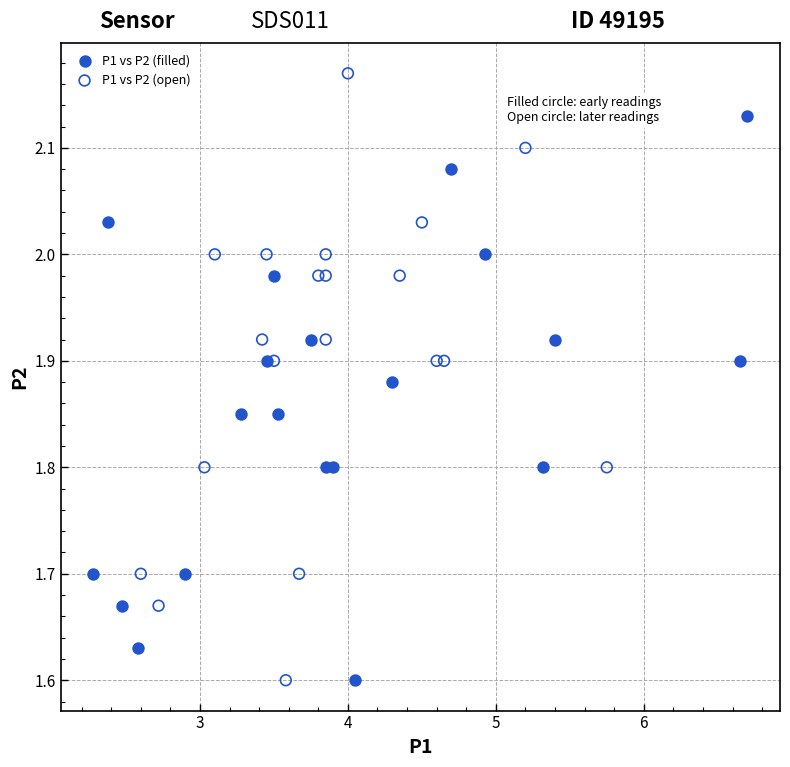

What are all the series names shown in the legend?

P1 vs P2 (filled), P1 vs P2 (open)